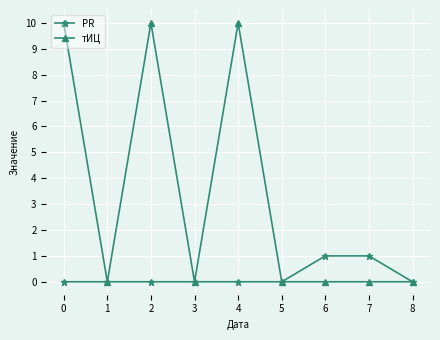

The тИЦ series shows 7 at 5. True or false?

False